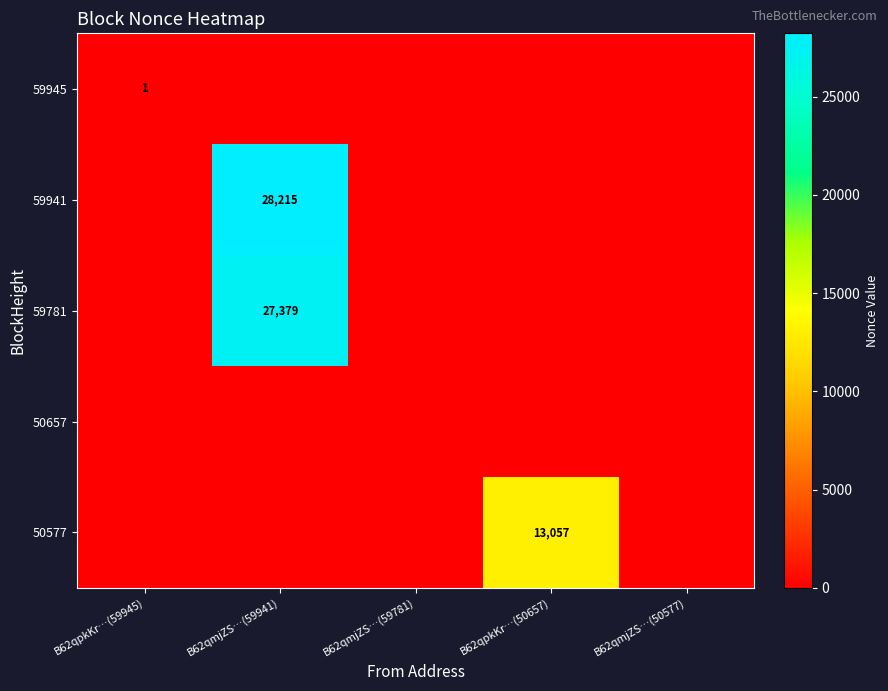

How many values in the 50577 series exceed 0?

1